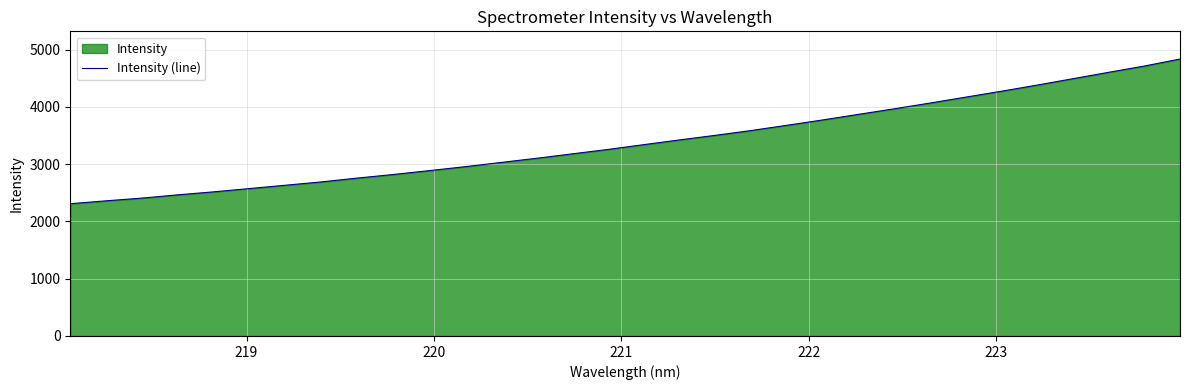

What is the greatest value displayed?

4834.6